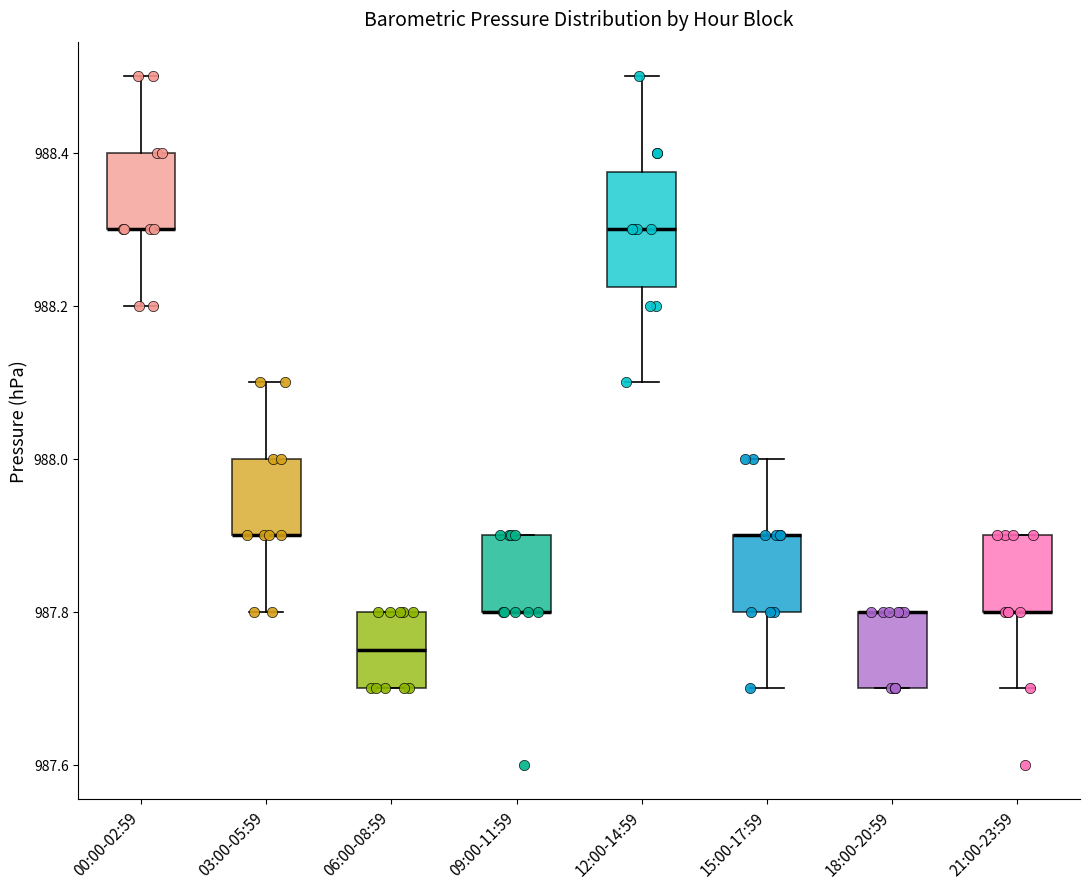

Where is the lower edge of the box for 21:00-23:59 on the y-axis? The values are not printed on the chart, so give them approximately, as read against the axis.

987.80